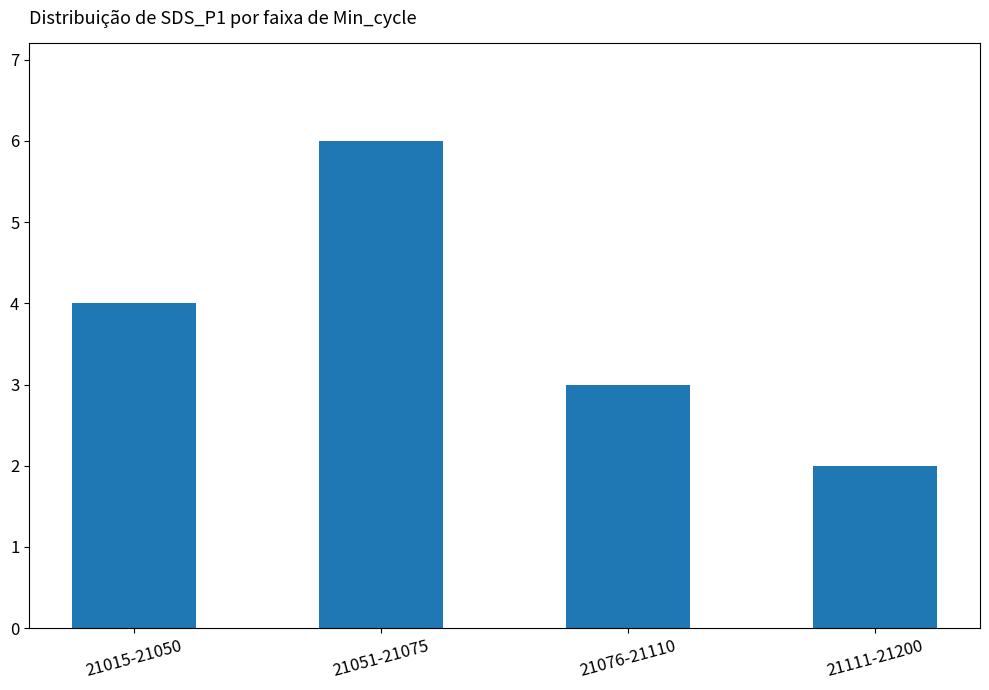

How many data points does each series have?

4